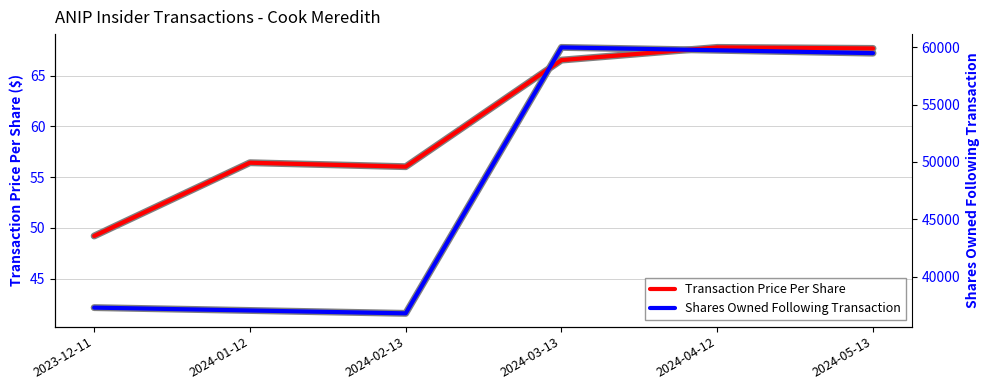

What are all the series names shown in the legend?

Transaction Price Per Share, Shares Owned Following Transaction